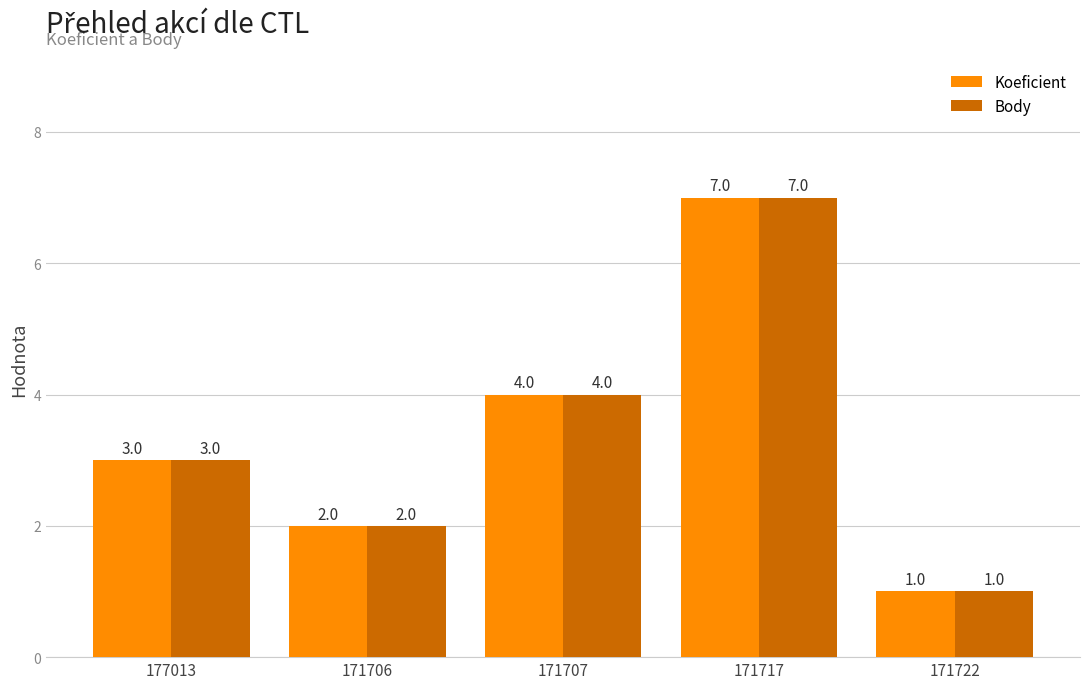

What is the minimum value shown in the chart?

1